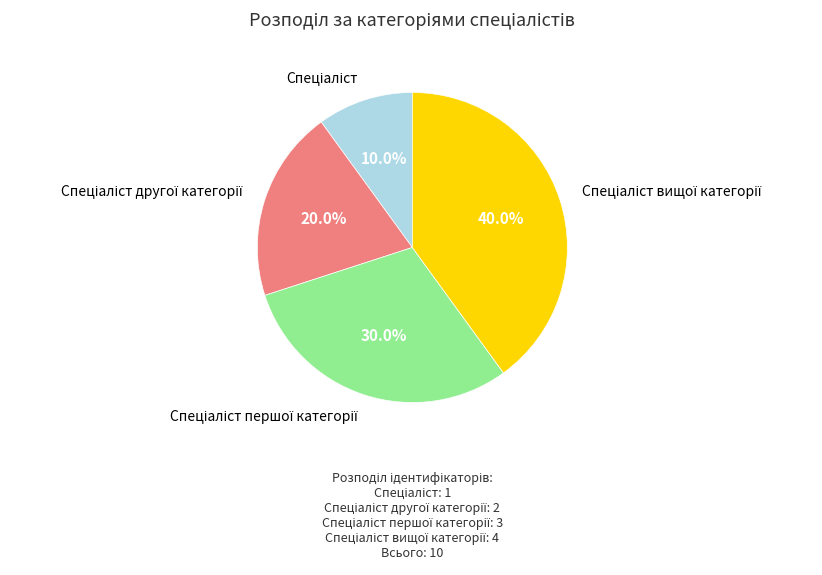

Is there a majority slice in this chart?

No